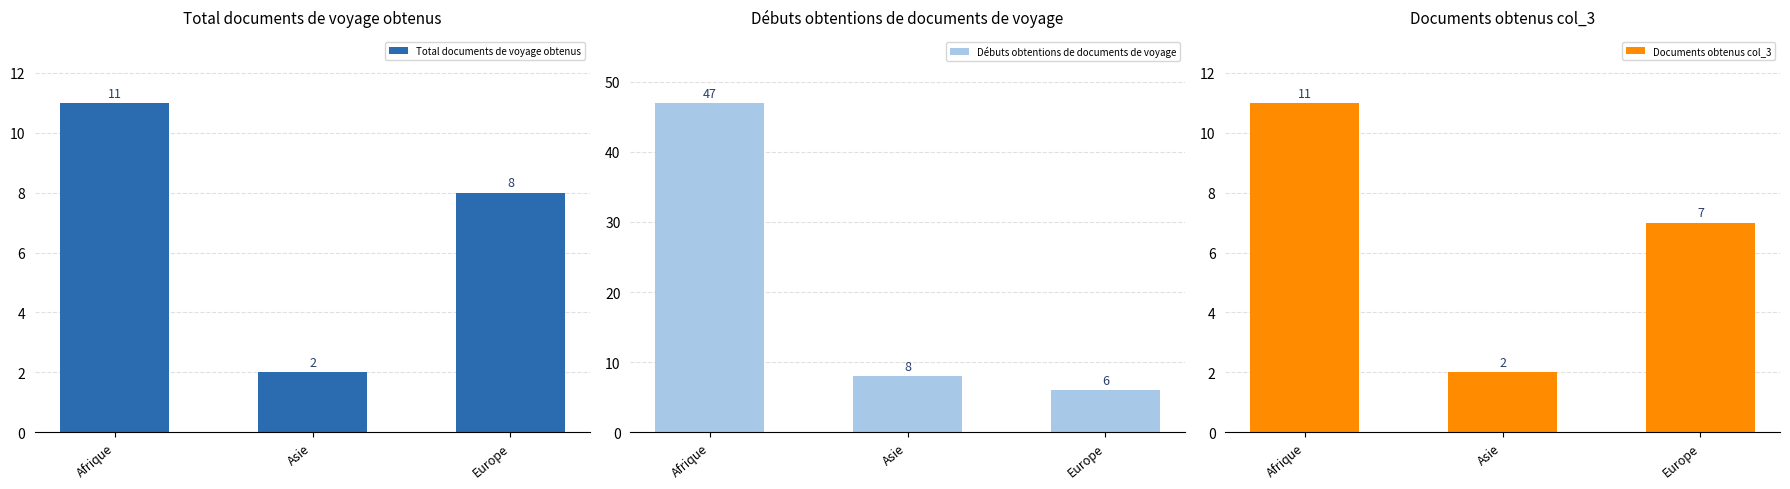

List the series in order of their peak value, lowest first.

Total documents de voyage obtenus, Documents obtenus col_3, Débuts obtentions de documents de voyage